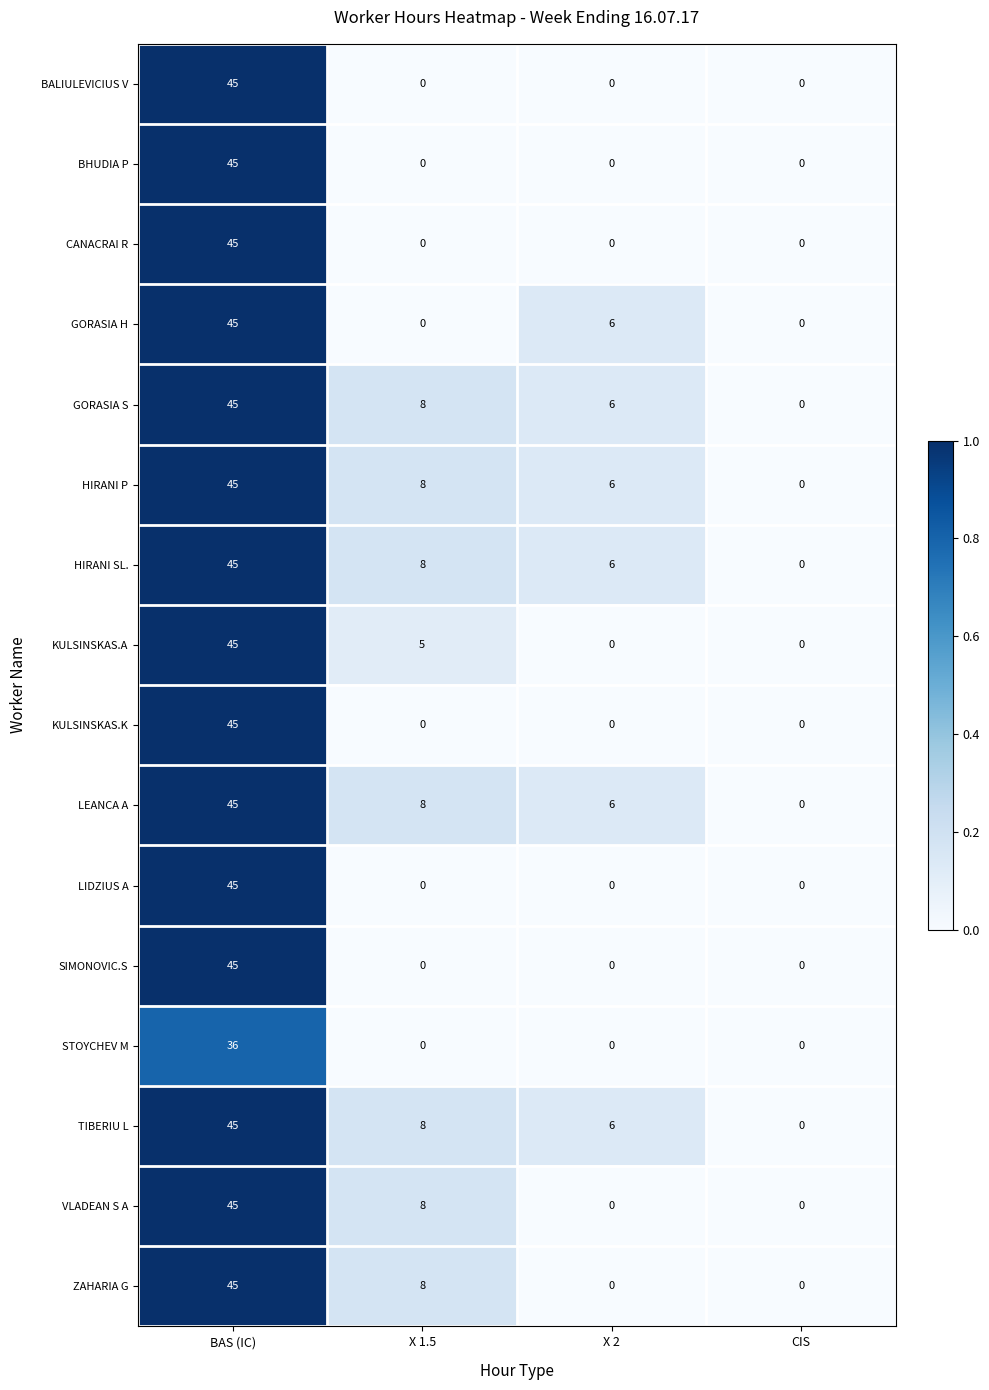

What is the difference between the maximum and minimum values in the HIRANI P series?

45